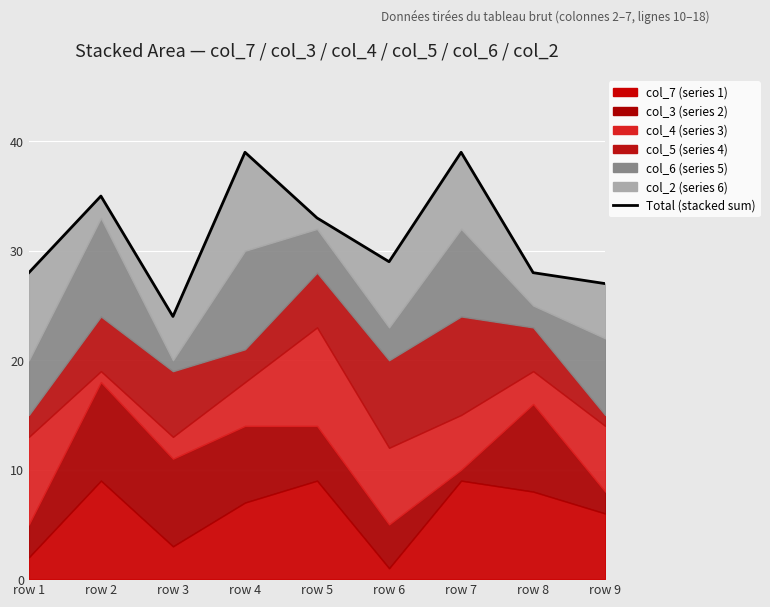

Count the number of categories in the chart.

9